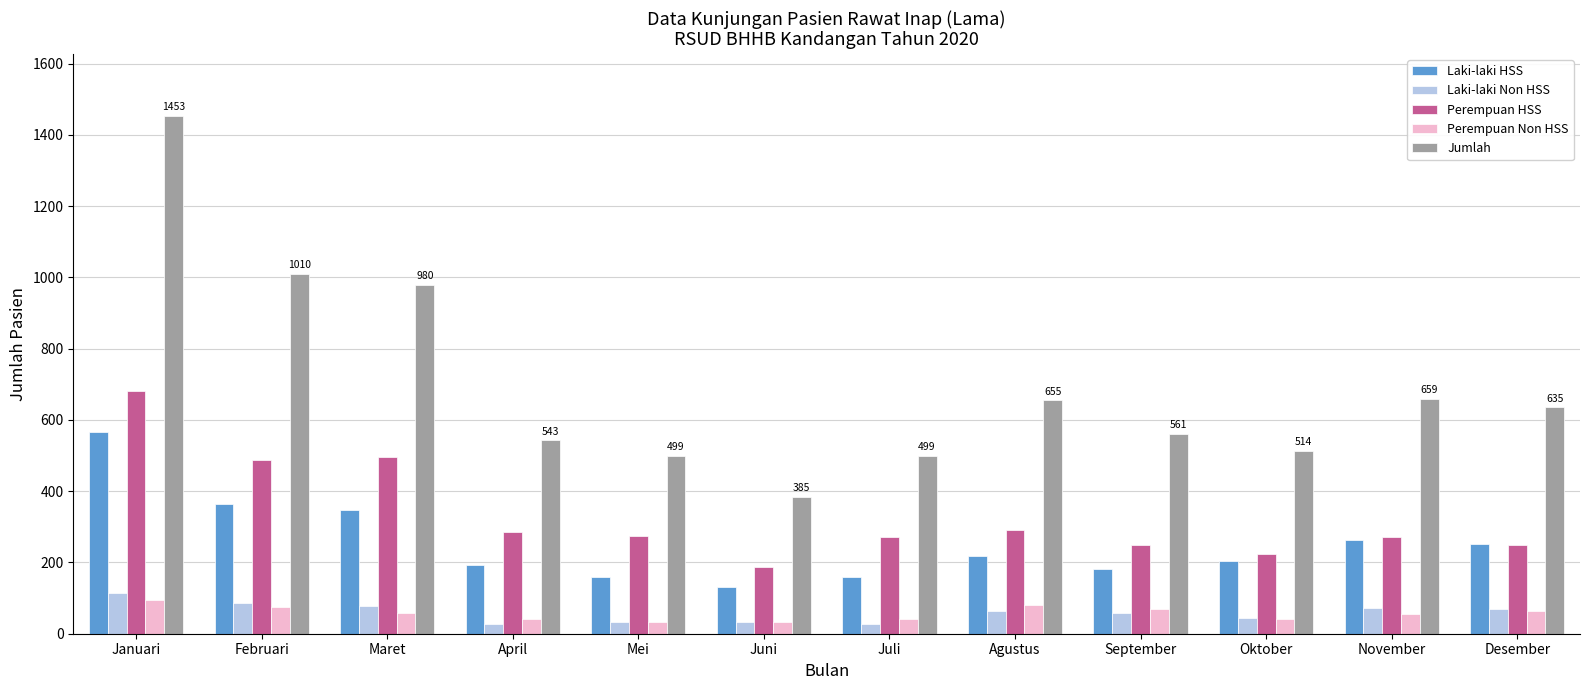

Which series has the largest total across all categories?

Jumlah